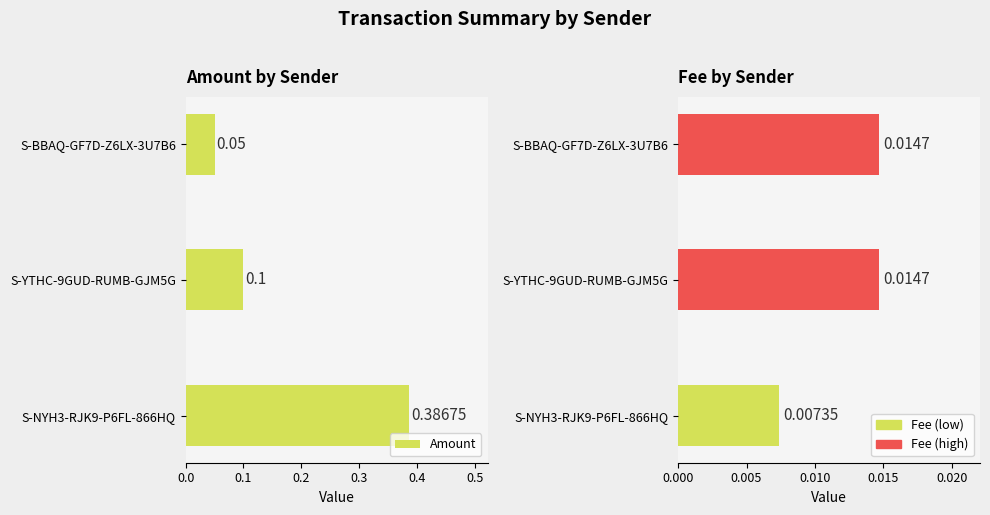

Does the chart contain stacked bars?

No